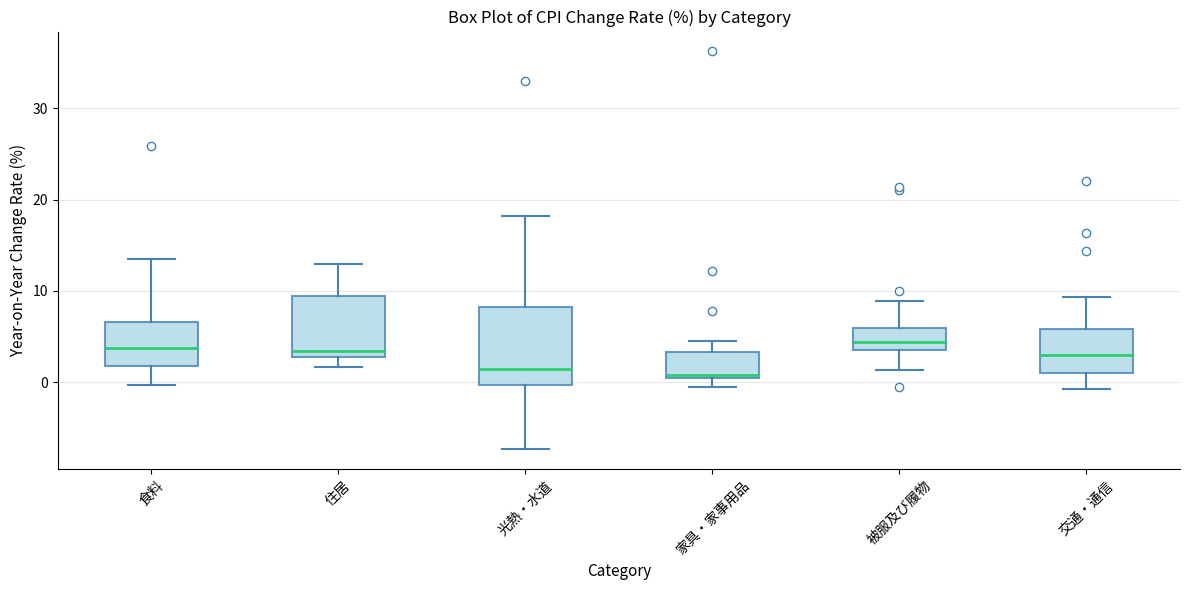

Reading left to right, read every box against the y-axis: the position of its median line, the range the box covers, and the ends of its whiskers. The values are not printed on the chart, so give them approximately, as read against the axis.

食料: median 4, box 2 to 7, whiskers 0 to 14
住居: median 3 (just above the box's lower edge), box 3 to 9, whiskers 2 to 13
光熱・水道: median 2, box 0 to 8, whiskers -7 to 18
家具・家事用品: median 1 (just above the box's lower edge), box 1 to 3, whiskers 0 to 5
被服及び履物: median 4 (just above the box's lower edge), box 4 to 6, whiskers 1 to 9
交通・通信: median 3, box 1 to 6, whiskers -1 to 9